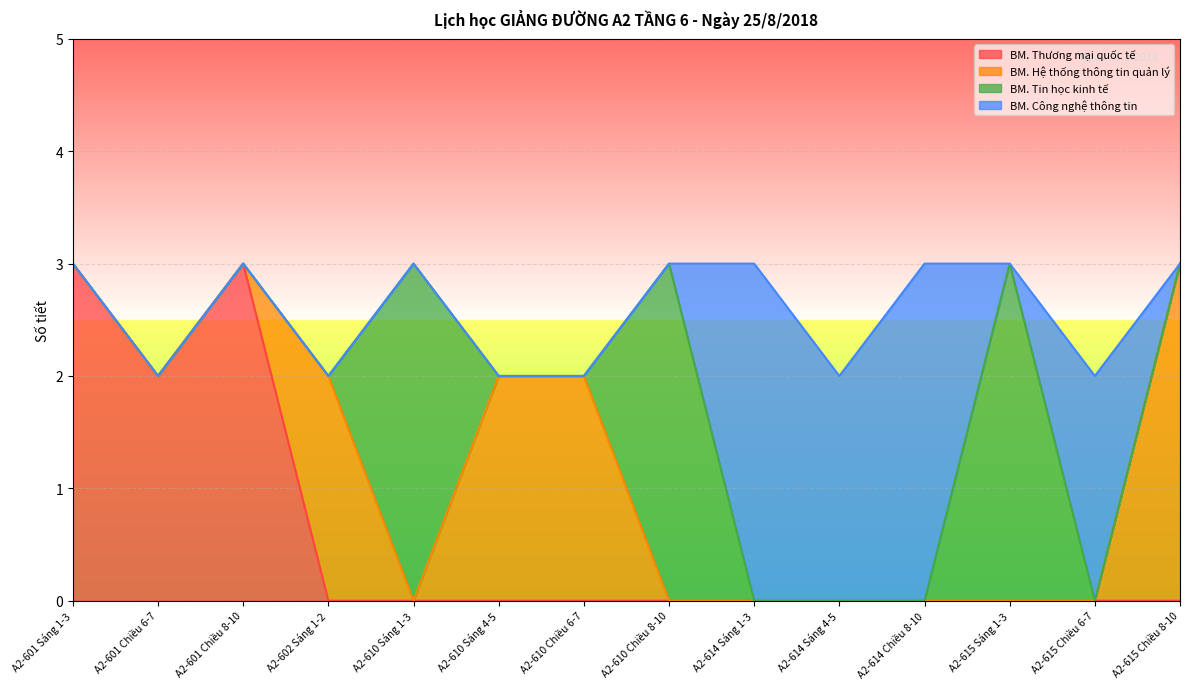

What is the label of the 12th point from the left?

A2-615 Sáng 1-3